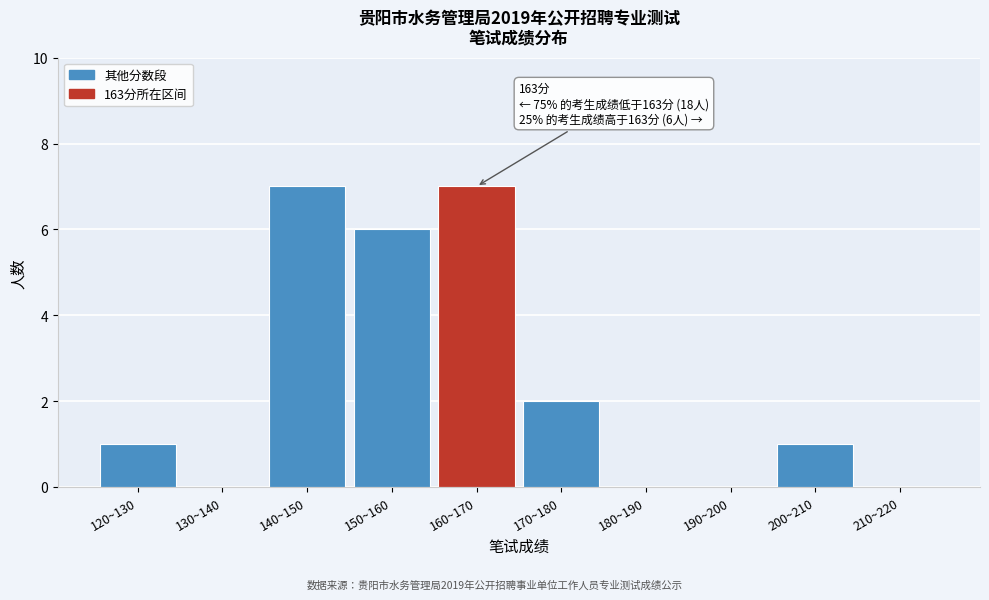

The value at 130~140 is 0. True or false?

True